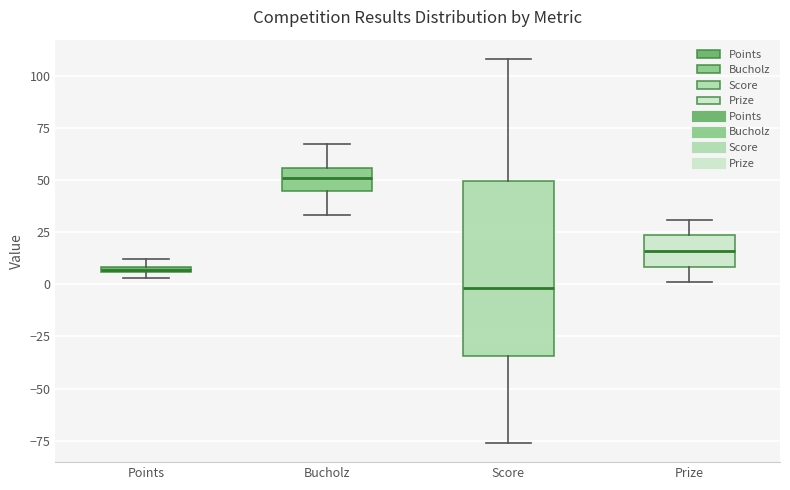

Which box's median line is the lowest?

Score